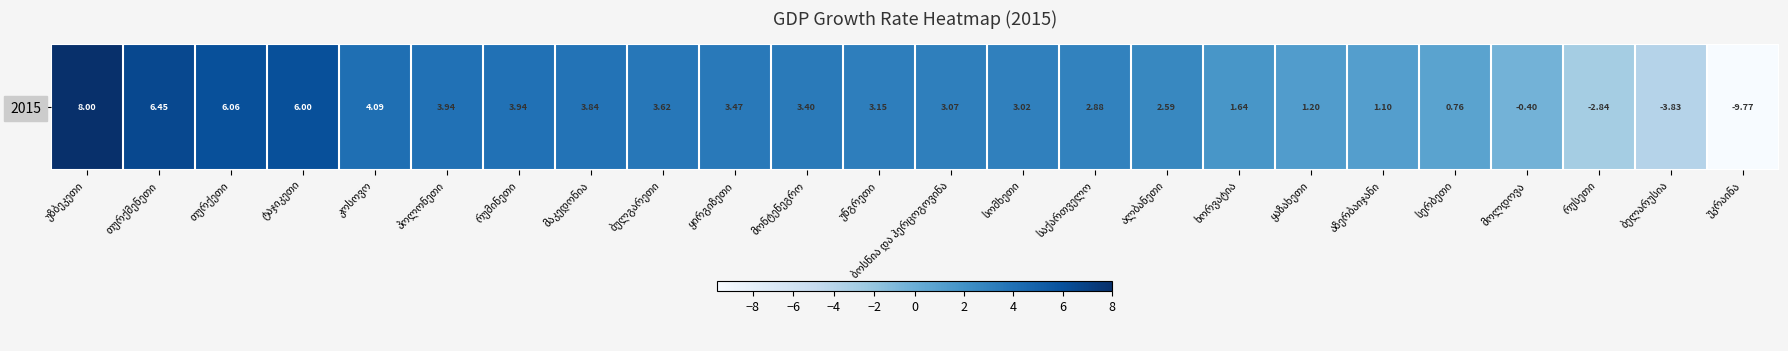

Reading right to left, what are all the values shown in this chart?

უკრაინა=-9.8	ბელარუსია=-3.8	რუსეთი=-2.8	მოლდოვა=-0.4	სერბეთი=0.8	აზერბაიჯანი=1.1	ყაზახეთი=1.2	ხორვატია=1.6	ალბანეთი=2.6	საქართველო=2.9	სომხეთი=3.0	ბოსნია და ჰერცოგოვინა=3.1	უნგრეთი=3.1	მონტენეგრო=3.4	ყირგიზეთი=3.5	ბულგარეთი=3.6	მაკედონია=3.8	რუმინეთი=3.9	პოლონეთი=3.9	კოსოვო=4.1	ტაჯიკეთი=6.0	თურქეთი=6.1	თურქმენეთი=6.5	უზბეკეთი=8.0